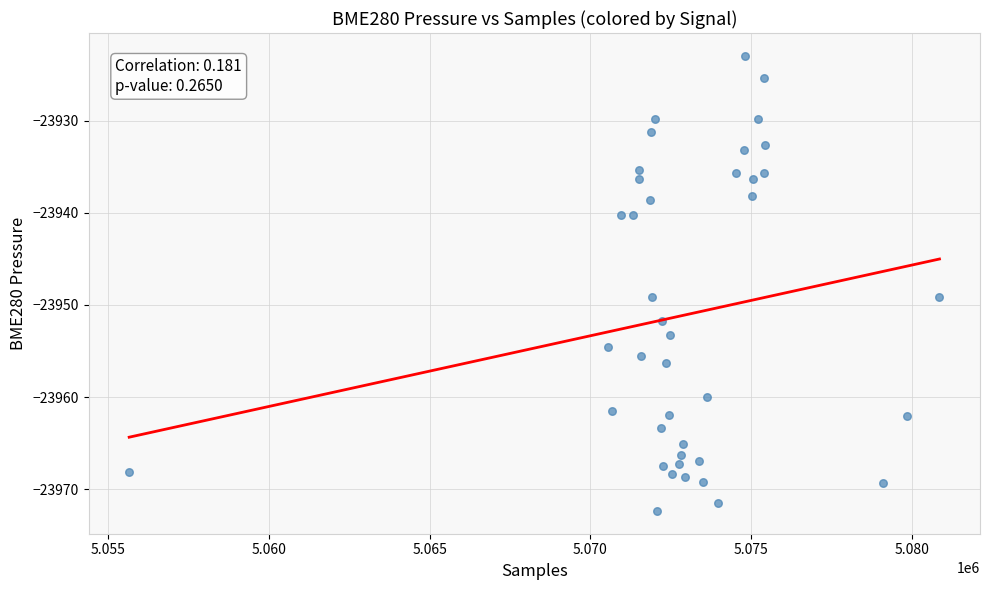

What is the range of Y values (max minus min)?

49.4